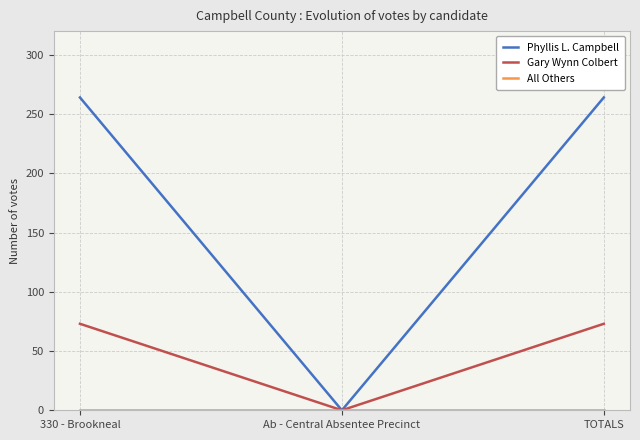

How many lines are shown in the chart?

3